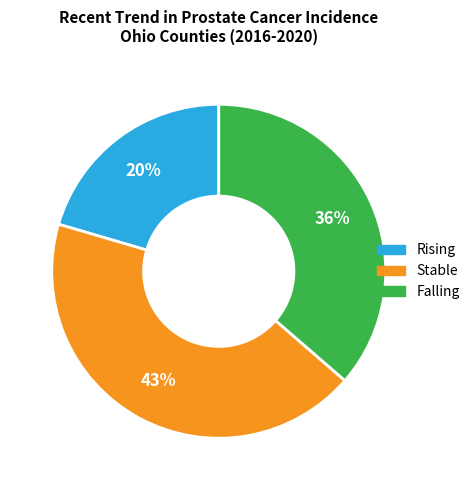

Is Rising the majority of the pie?

No